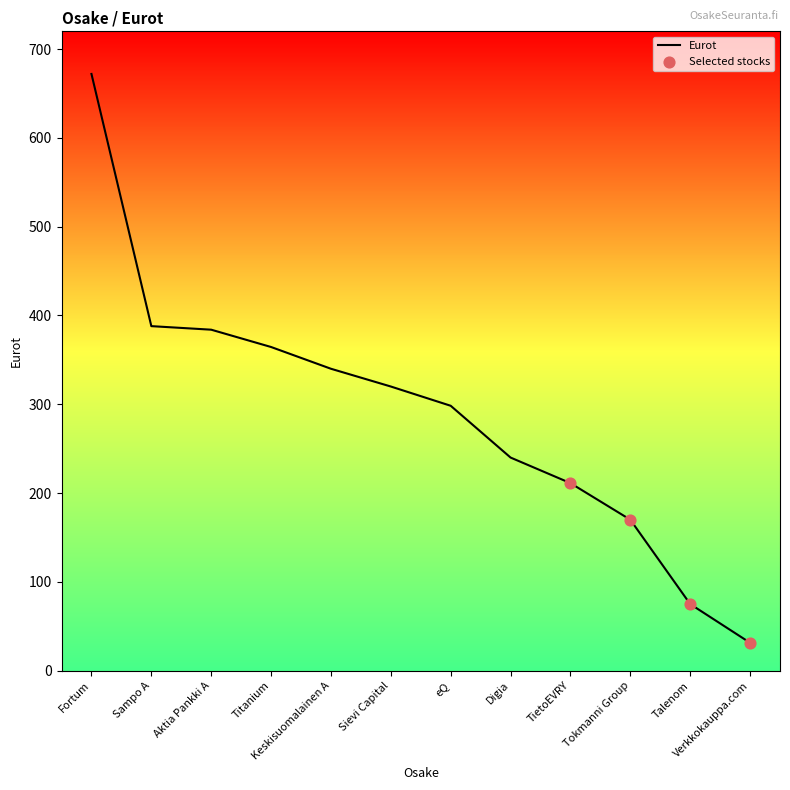

What is the change in value from Keskisuomalainen A to Sievi Capital?

-20.0